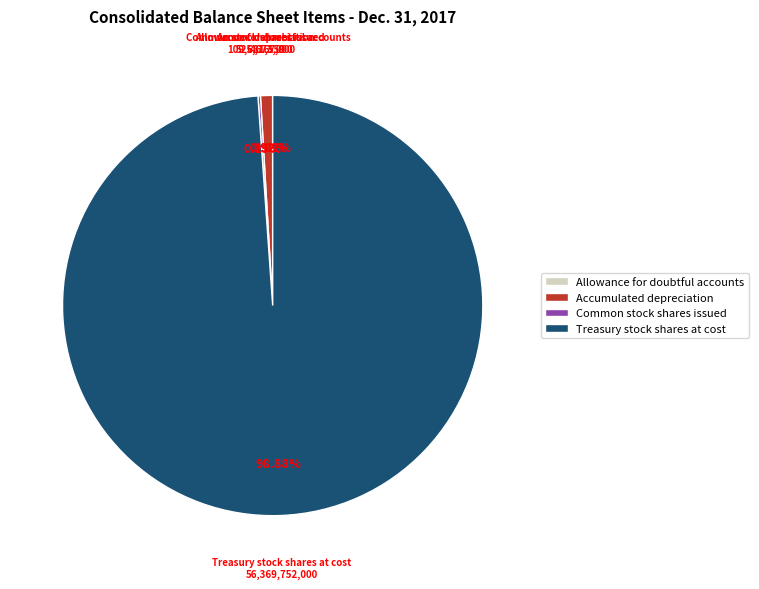

Which slice represents more than half of the pie?

Treasury stock shares at cost